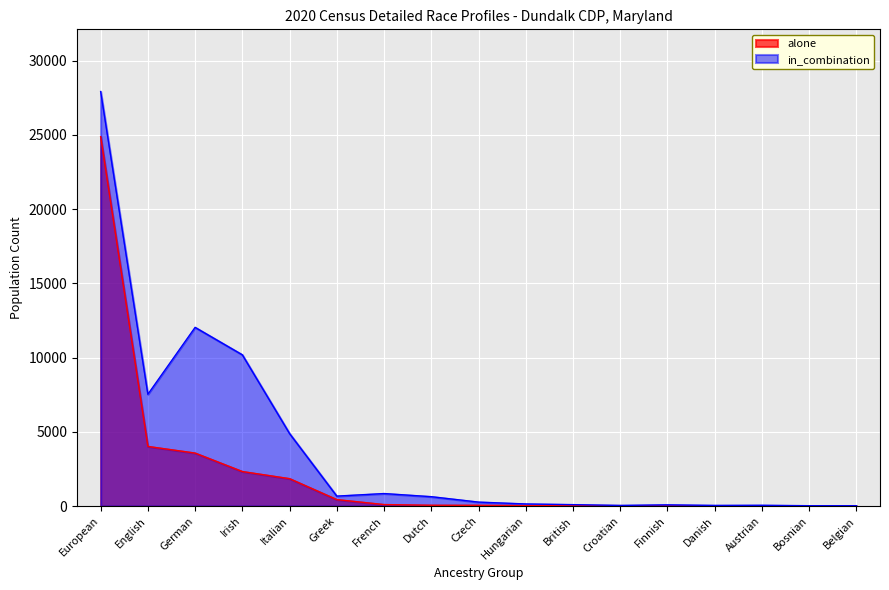

True or false: in_combination and alone cross at least once.

False